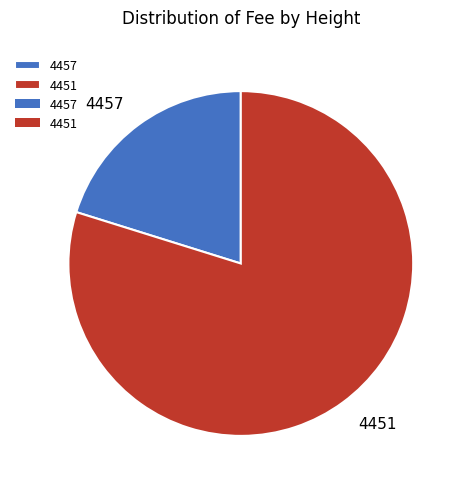

Which category has the smallest portion of the pie?

4457